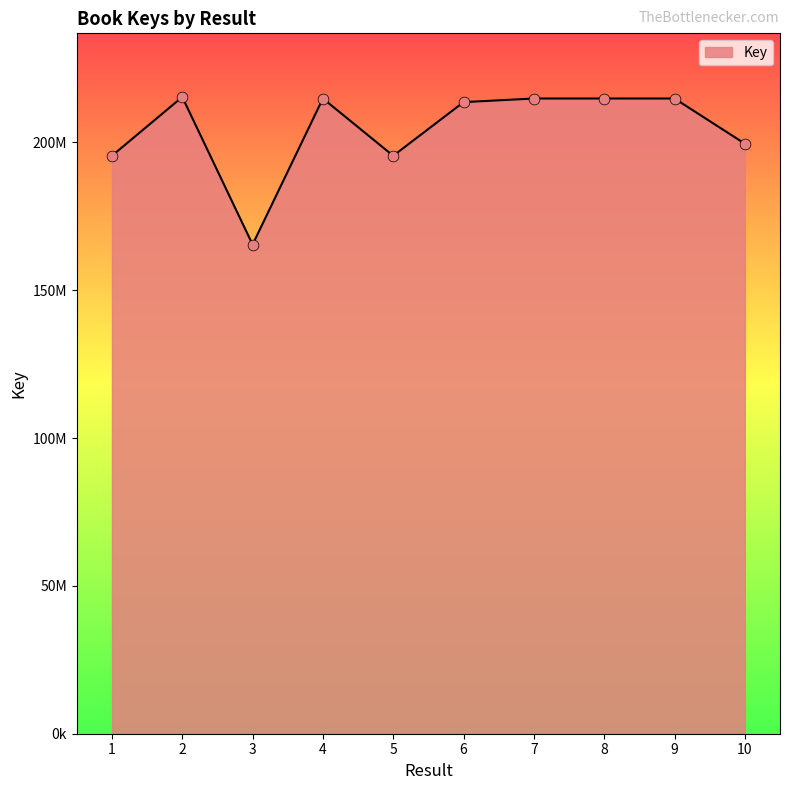

Approximately how many times larger is the value at 1 compared to 7?

0.9